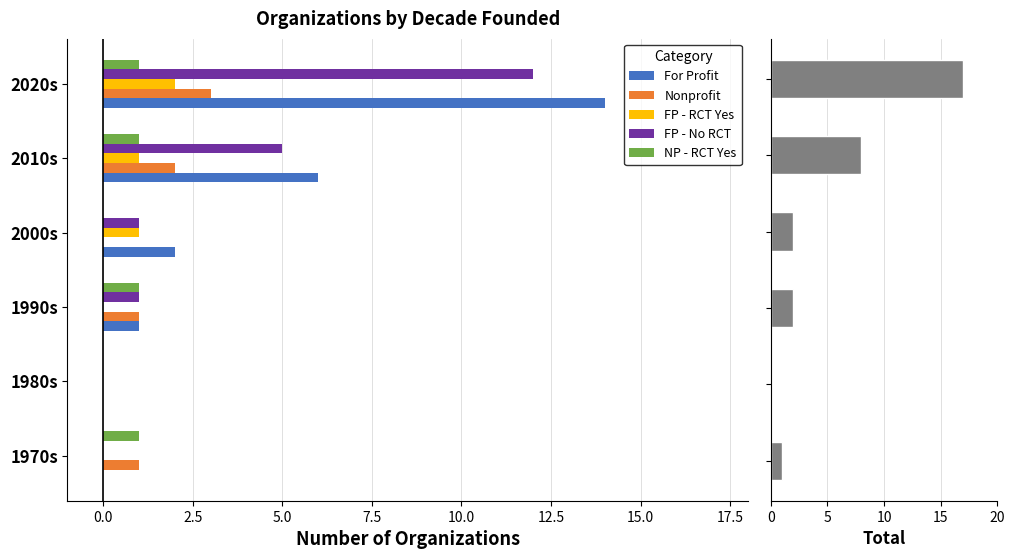

What is the maximum value for For Profit?

14